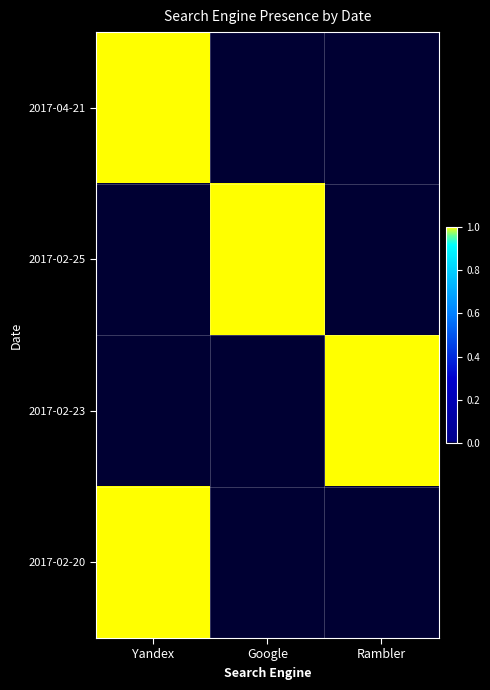

Rank the series by their maximum value, from highest to lowest.

2017-04-21, 2017-02-25, 2017-02-23, 2017-02-20